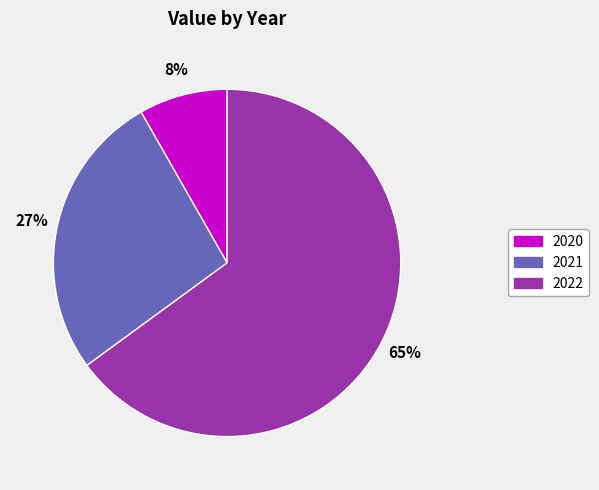

What is the ratio of the value at 2021 to the value at 2022?

0.4